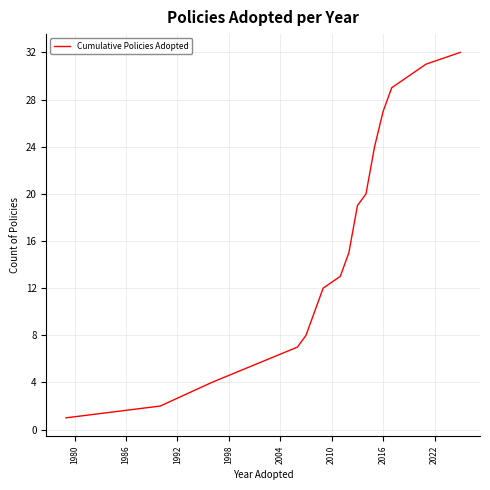

What is the maximum value shown in the chart?

32